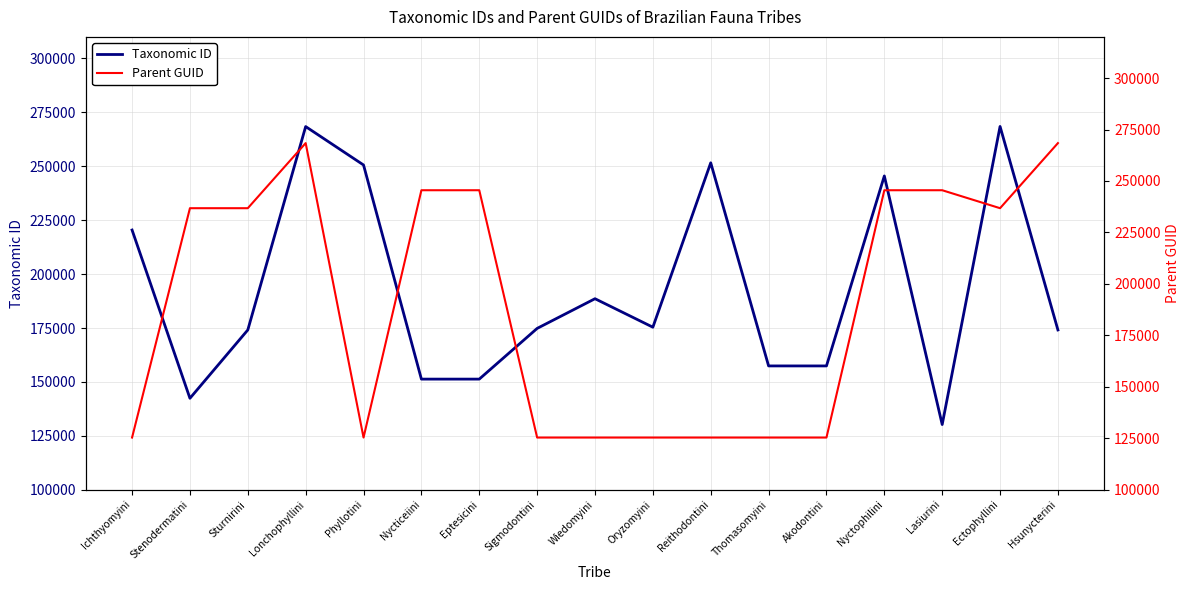

After their last crossing, which series has the higher values: Parent GUID or Taxonomic ID?

Parent GUID